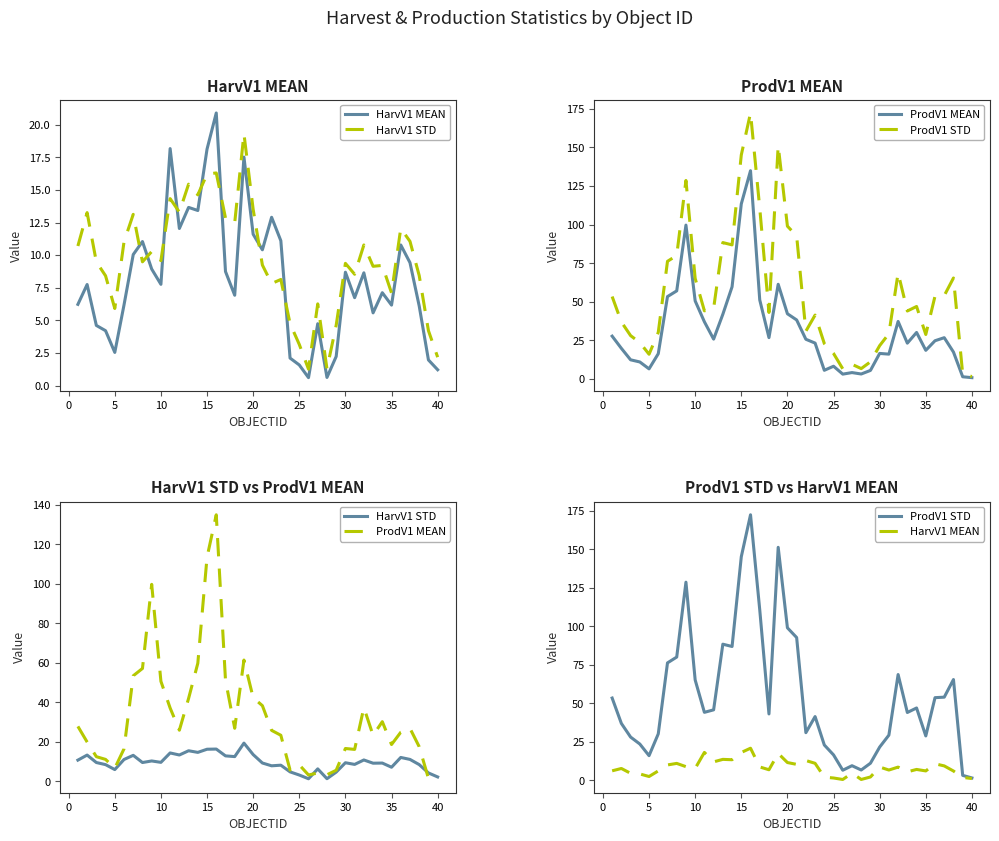

How many values in the HarvV1 STD series exceed 9?

25